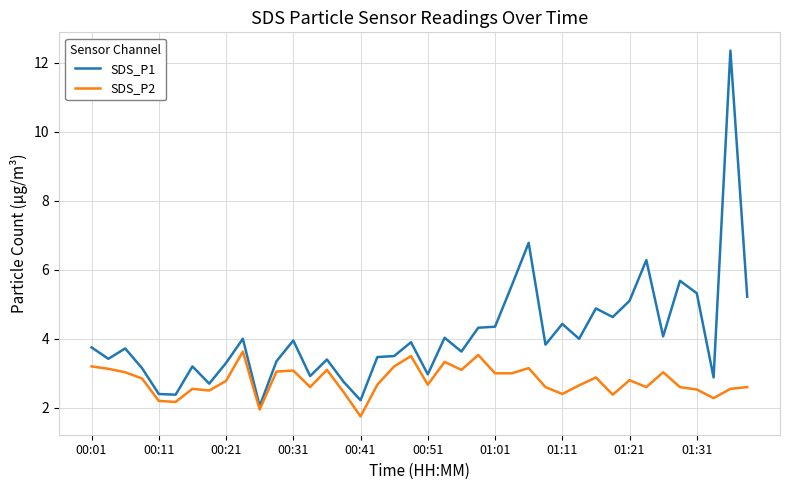

Which series has the widest spread of values?

SDS_P1